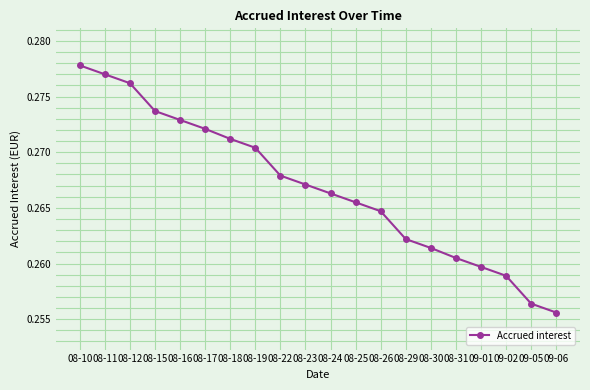

Which has a higher value, 08-22 or 08-26?

08-22